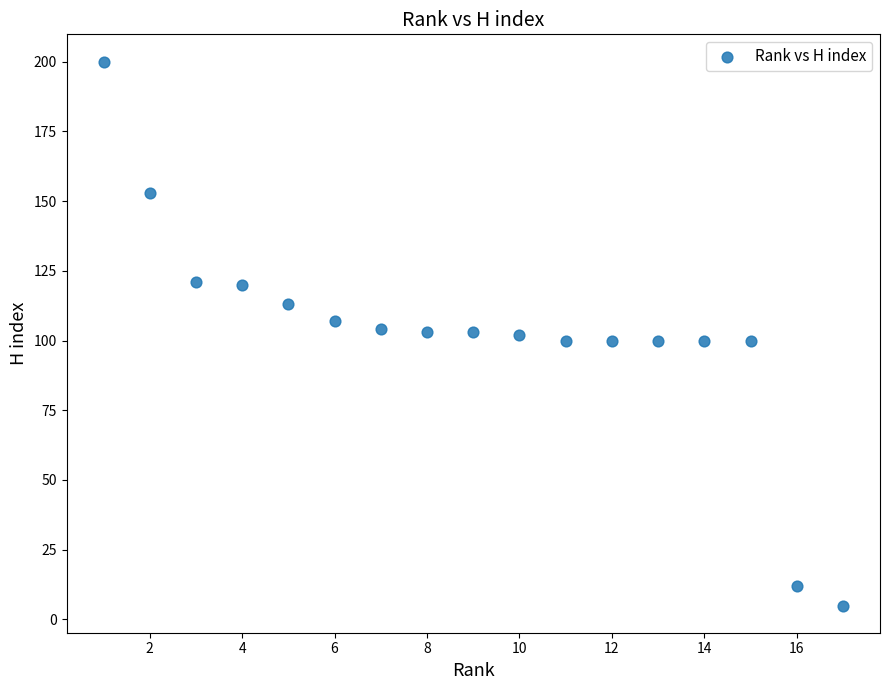

What is the range of Y values (max minus min)?

195